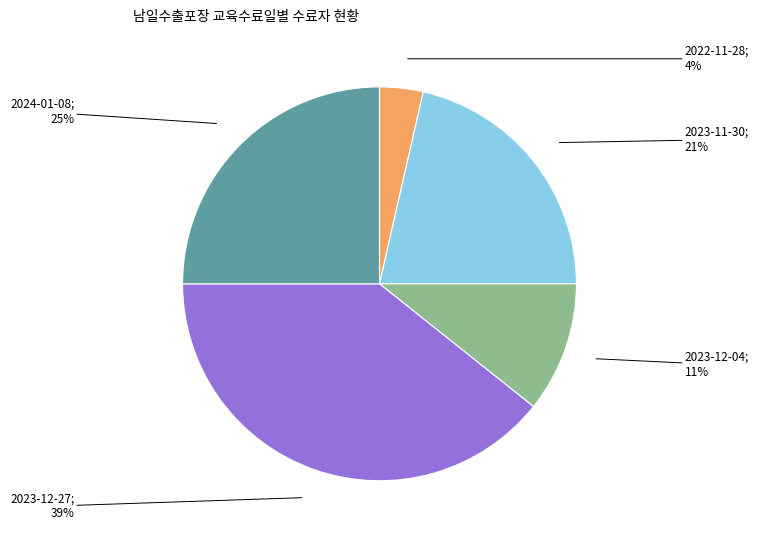

How many slices are in this pie chart?

5